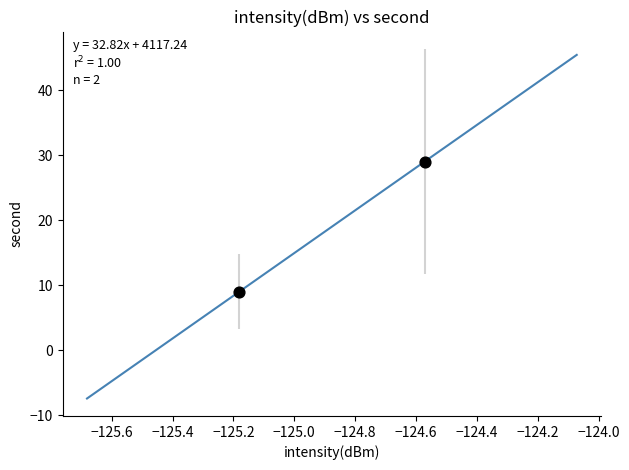

What is the range of Y values (max minus min)?

20